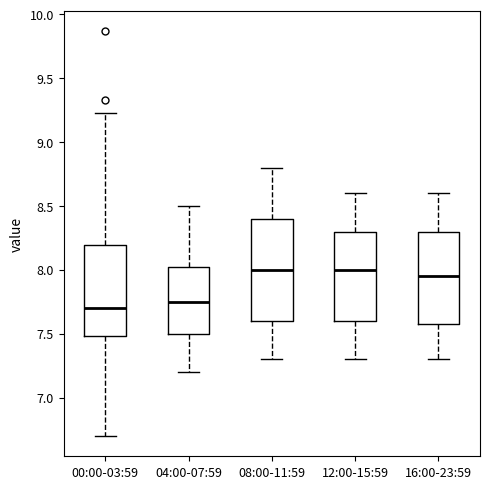

Reading left to right, transcribe this box plot: for each box, give where its median line is, the range the box spans, and where its two whiskers end, as read against the y-axis. The values are not printed on the chart, so give them approximately, as read against the axis.

00:00-03:59: median 7.70, box 7.50 to 8.20, whiskers 6.70 to 9.25
04:00-07:59: median 7.75, box 7.50 to 8.05, whiskers 7.20 to 8.50
08:00-11:59: median 8.00, box 7.60 to 8.40, whiskers 7.30 to 8.80
12:00-15:59: median 8.00, box 7.60 to 8.30, whiskers 7.30 to 8.60
16:00-23:59: median 7.95, box 7.60 to 8.30, whiskers 7.30 to 8.60